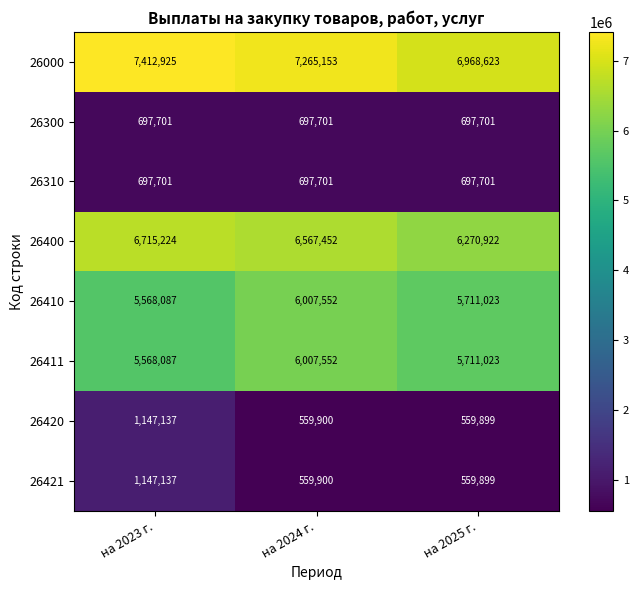

What is the minimum value for 26300?

697701